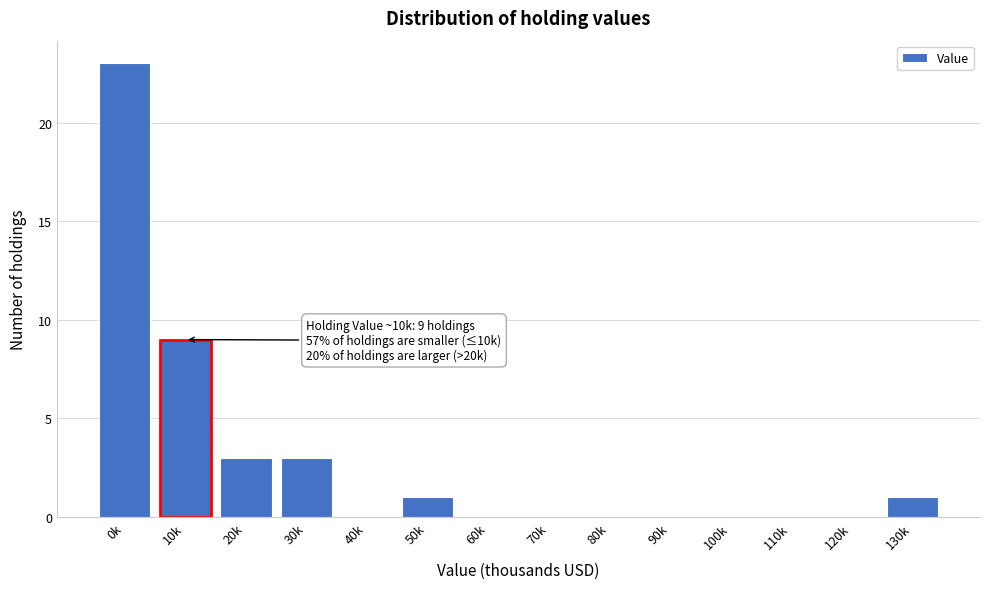

Reading left to right, extract all data points from this chart.

0k=23	10k=9	20k=3	30k=3	40k=0	50k=1	60k=0	70k=0	80k=0	90k=0	100k=0	110k=0	120k=0	130k=1